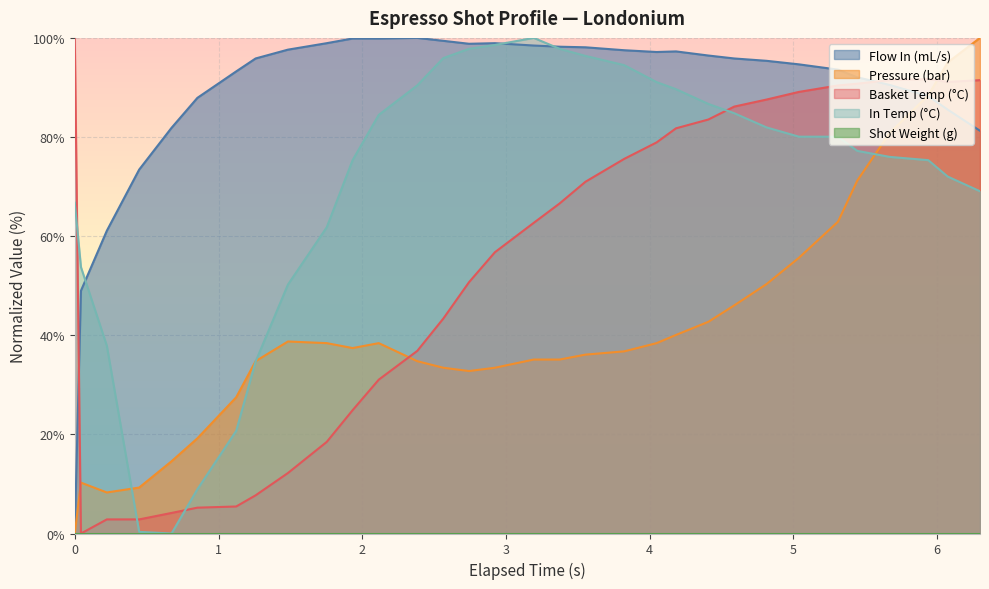

Which series ends up on top after the final intersection of Pressure (bar) and Basket Temp (°C)?

Pressure (bar)